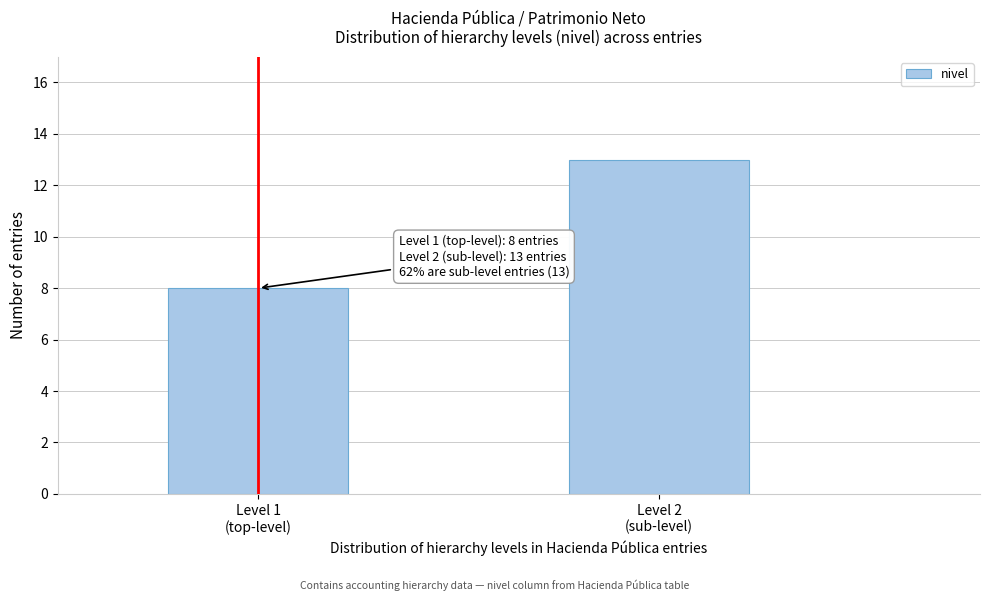

Reading right to left, list all the values displayed in this chart.

13	8